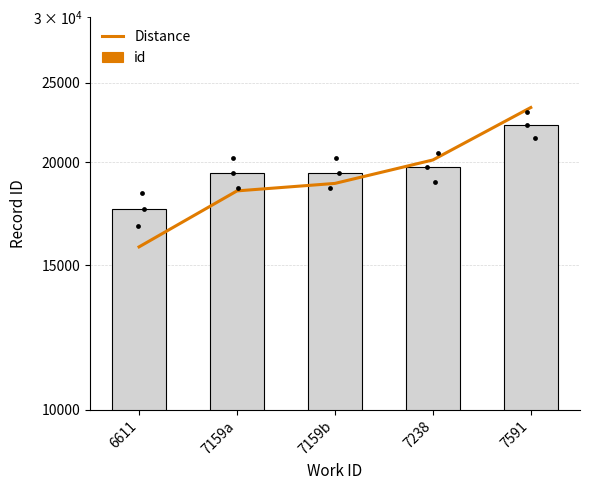

Is the value of Distance at 6611 greater than the value of id at 7159b?

No